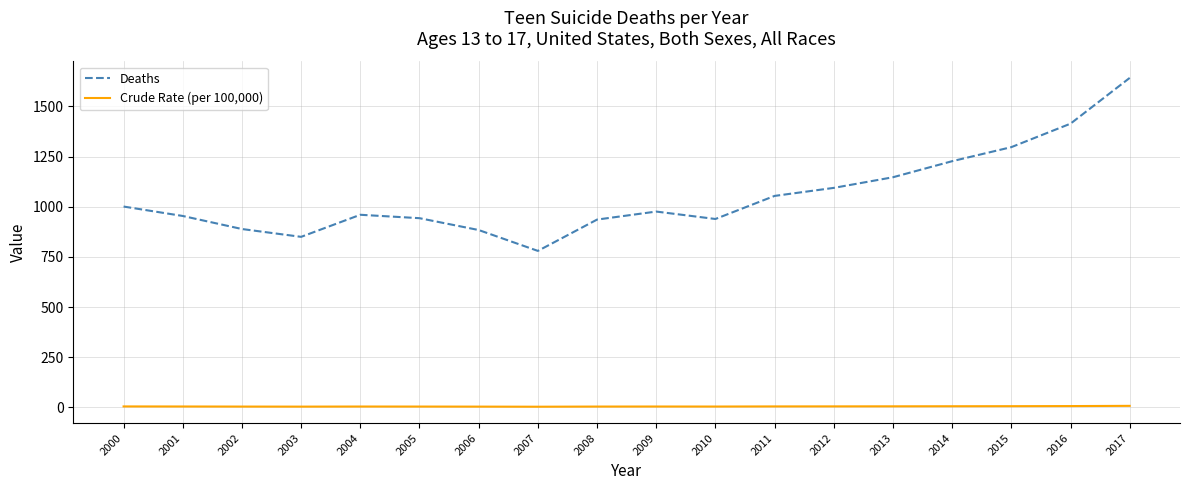

Count the number of data series in this chart.

2